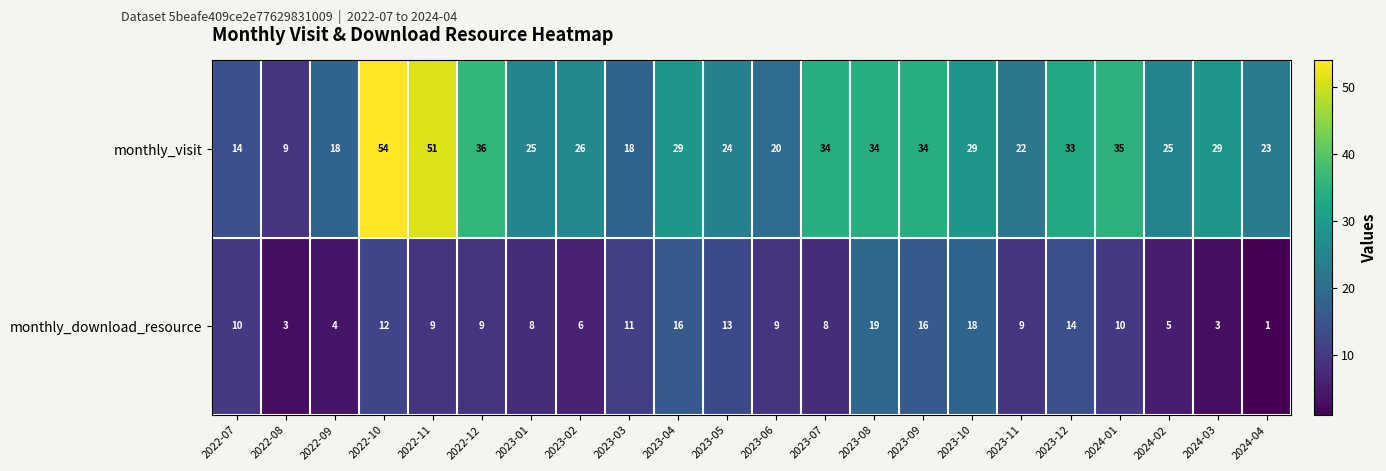

Which series has the largest total across all categories?

monthly_visit